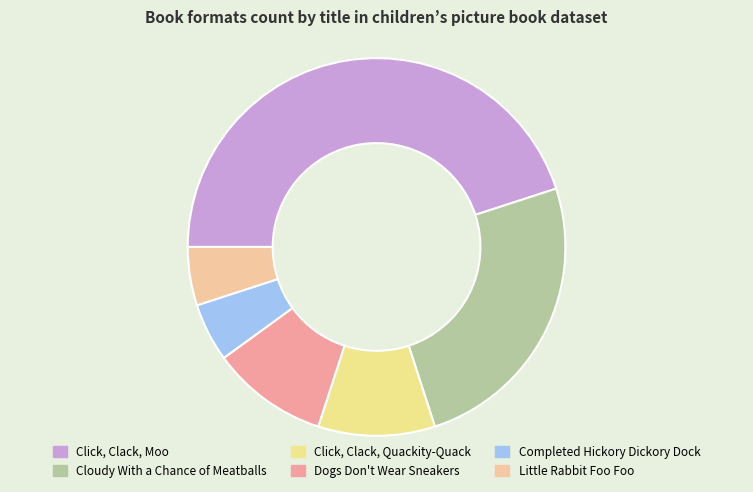

The Cloudy With a Chance of Meatballs slice represents 31% of the pie. True or false?

False